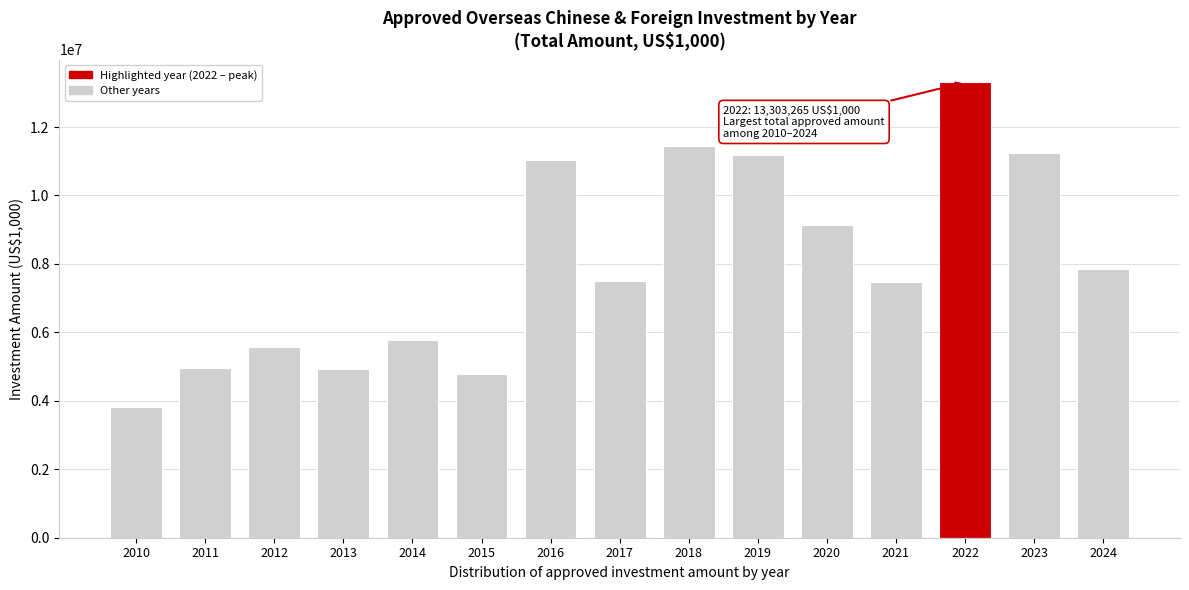

What value does the data have at 2013?

4933451.1